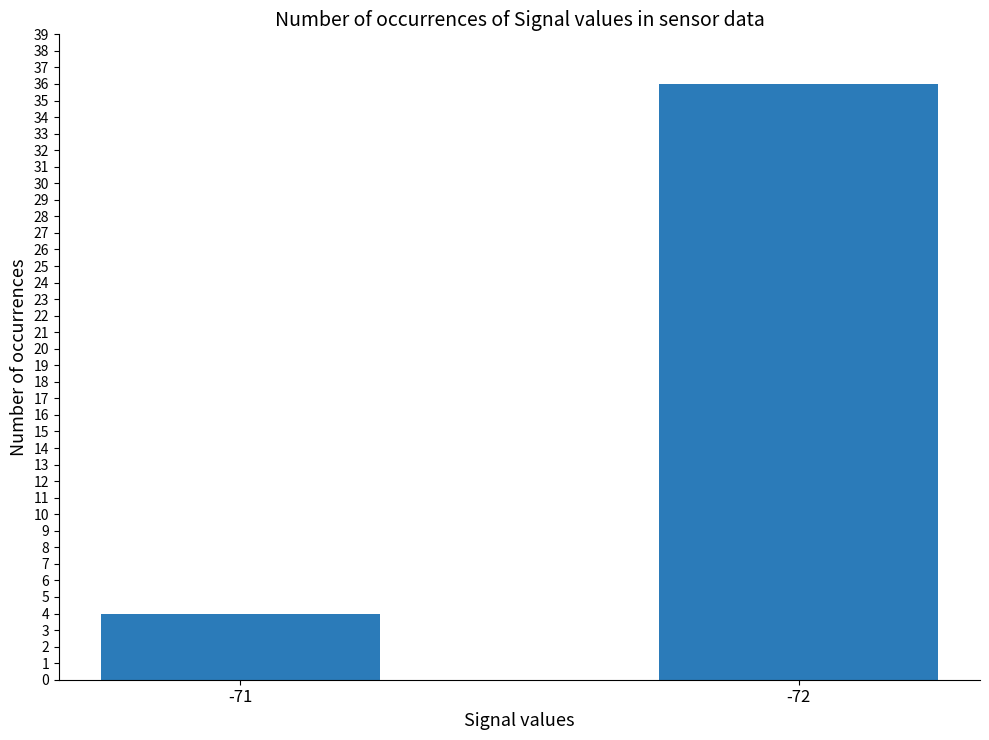

Does the chart contain any negative values?

No